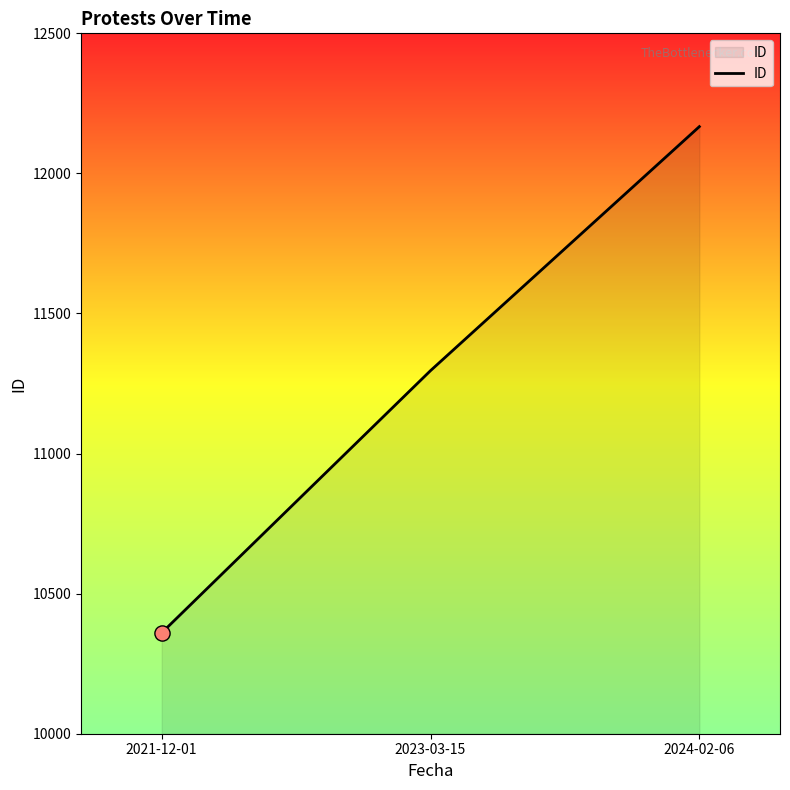

Approximately how many times larger is the value at 2024-02-06 compared to 2023-03-15?

1.1